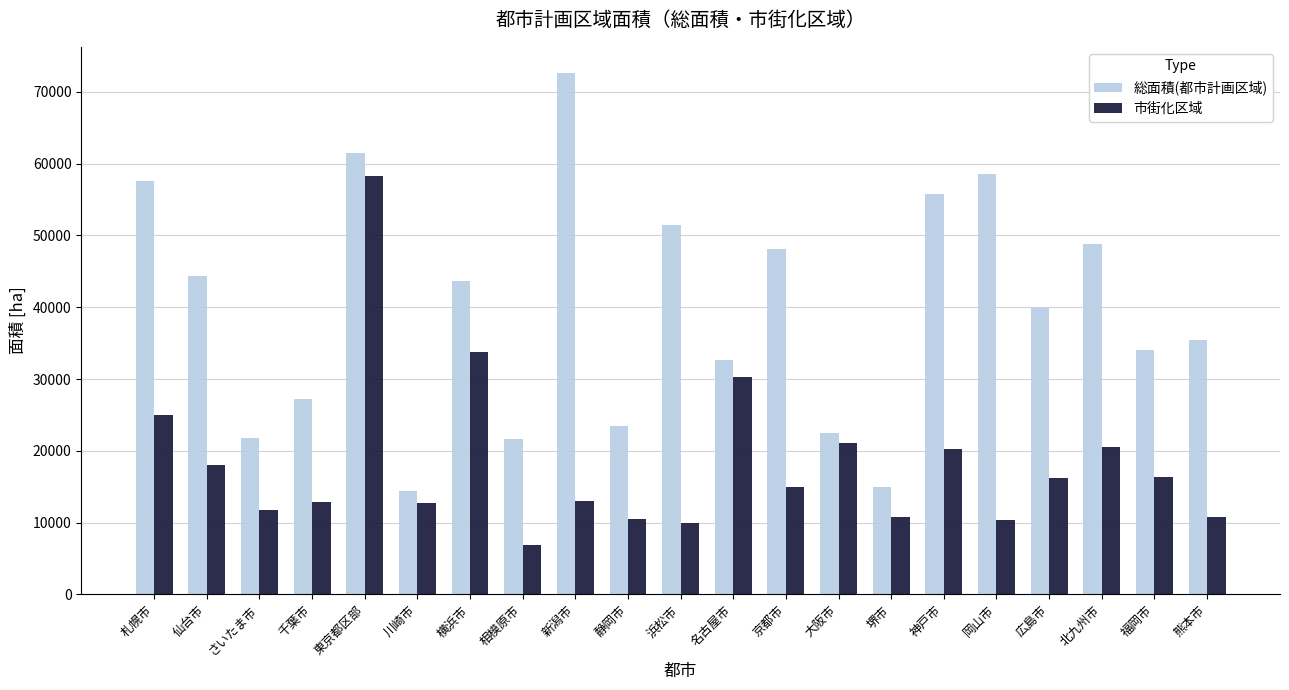

At which label does 市街化区域 first exceed 14980?

札幌市